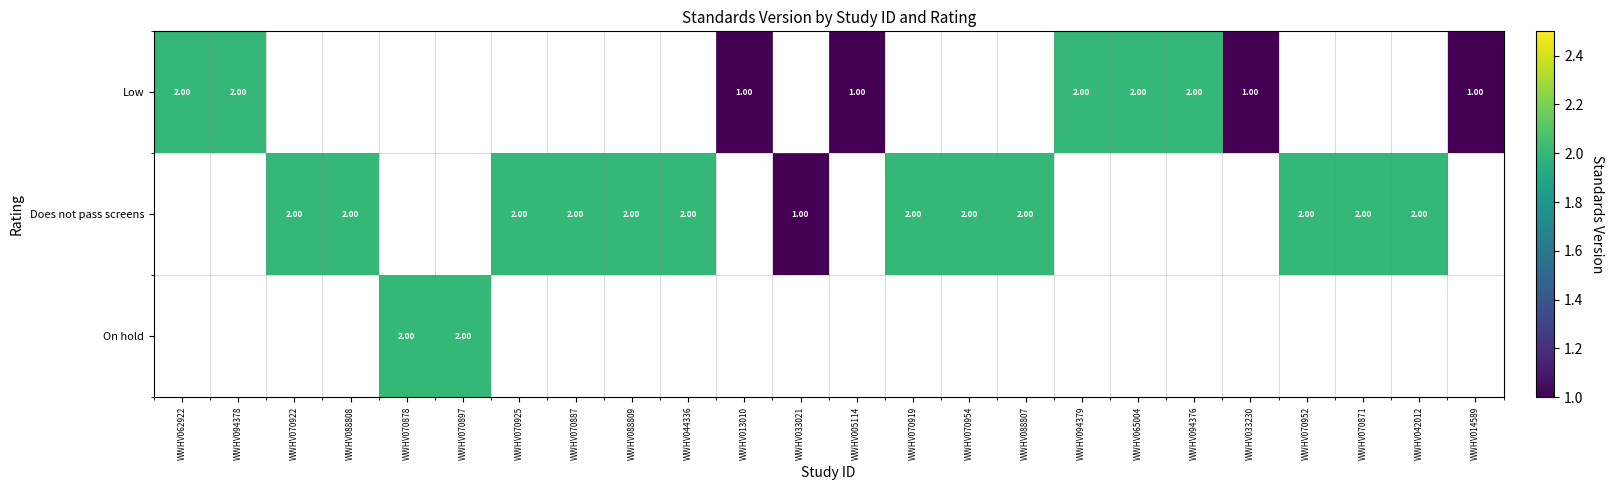

How many series are shown in this chart?

3